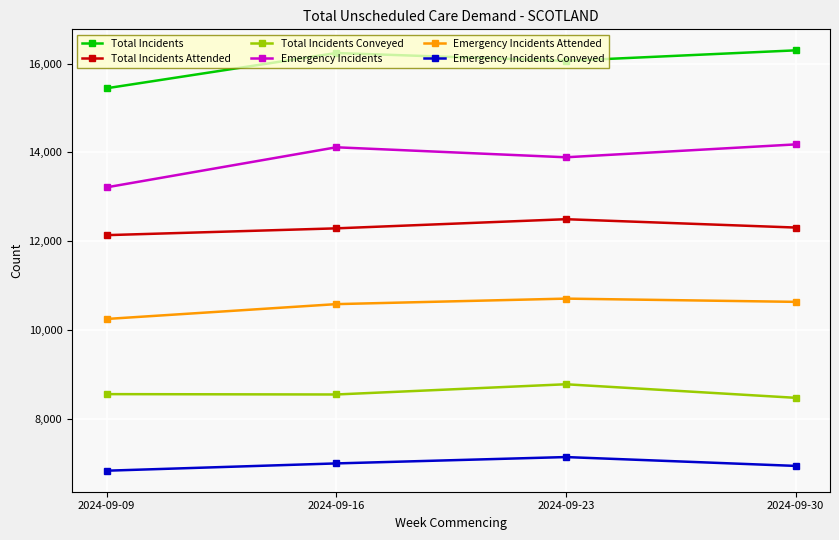

What value does the Total Incidents Conveyed series have at 2024-09-30?

8478